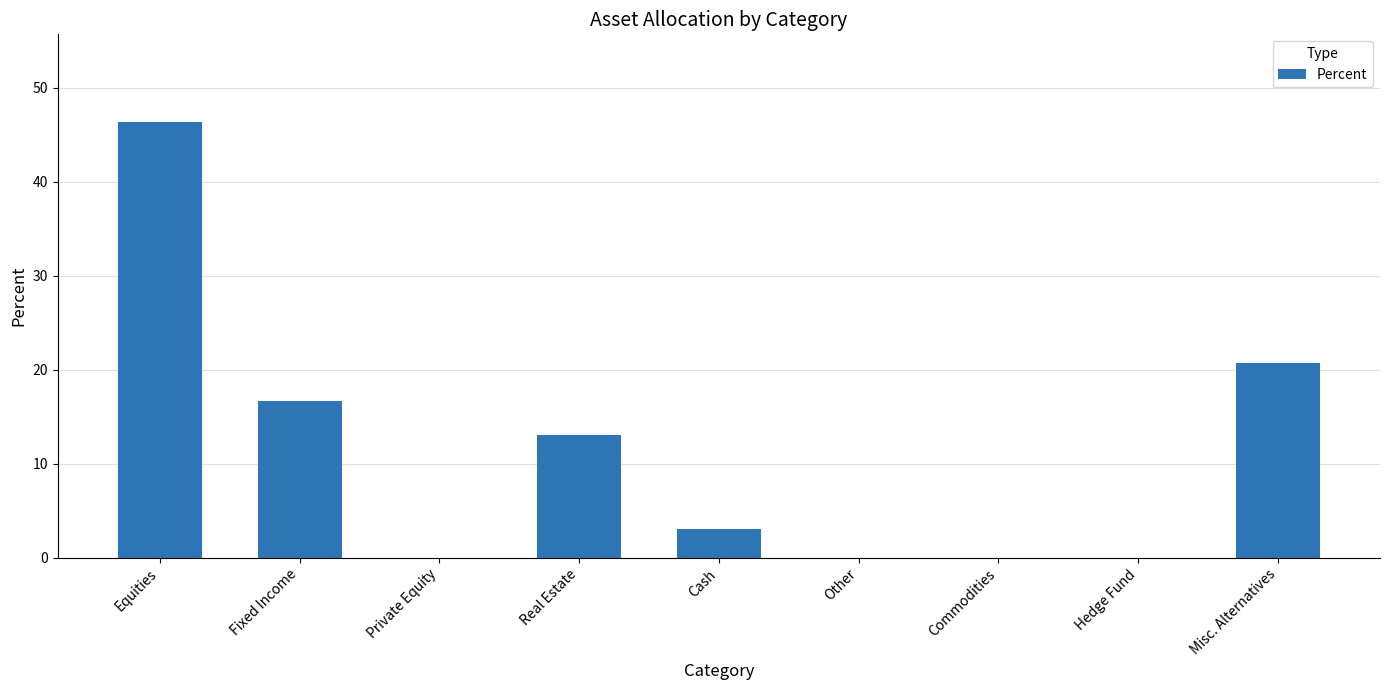

The value at Fixed Income is 23.2. True or false?

False